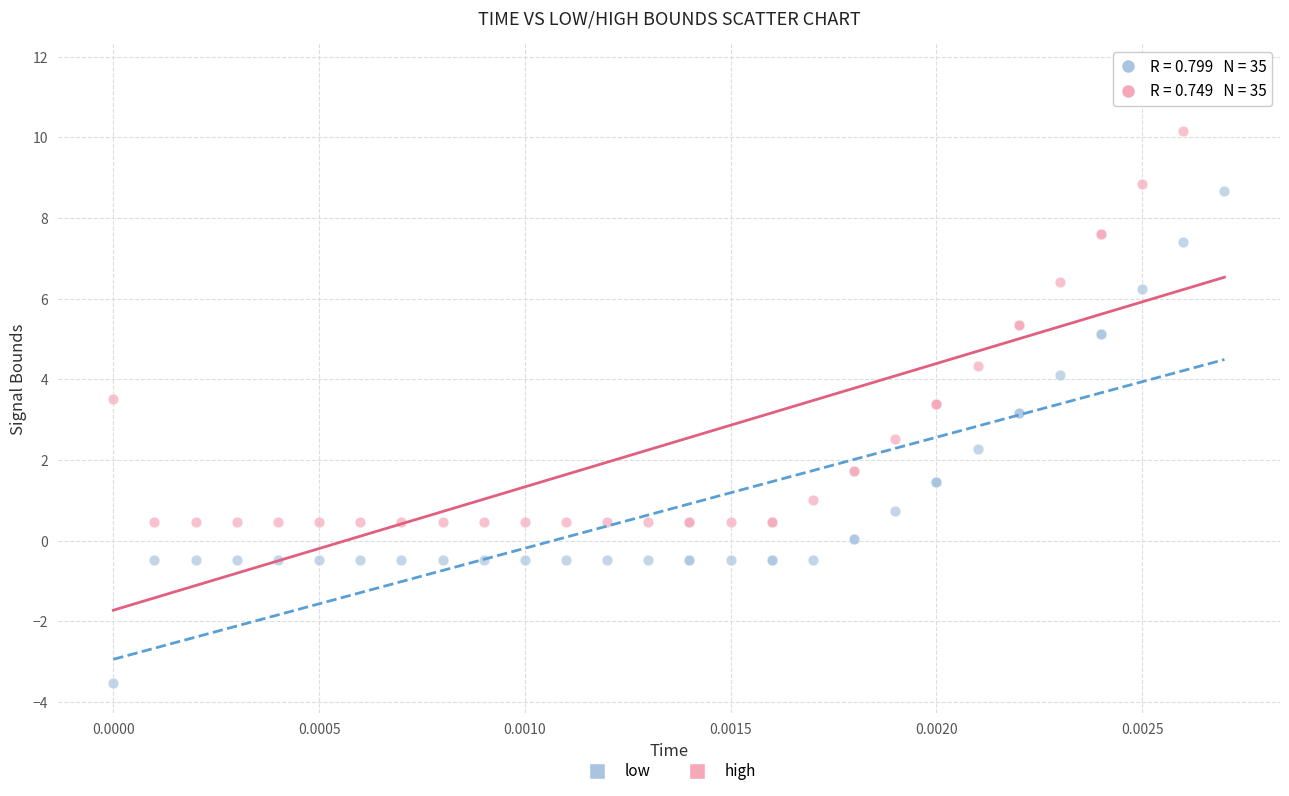

In the high series, what Y value is closest to 6?

6.4